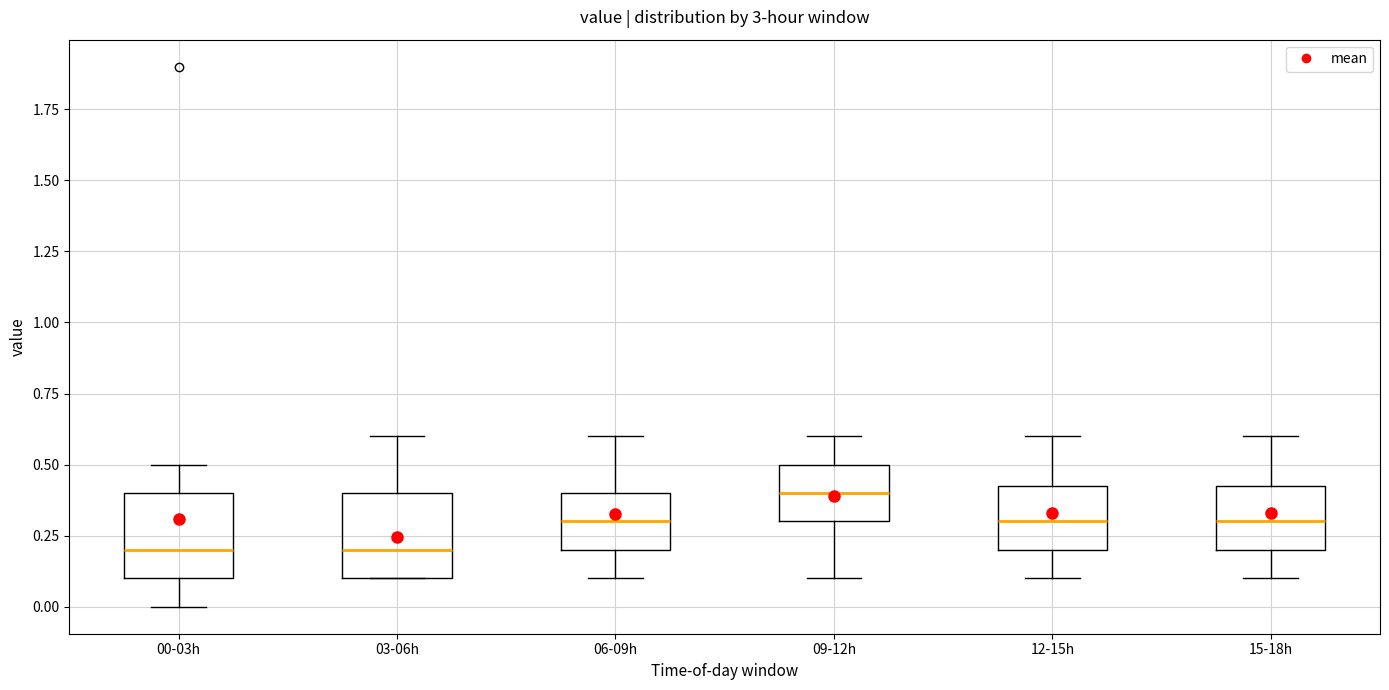

Reading left to right, transcribe this box plot: for each box, give where its median line is, the range the box spans, and where its two whiskers end, as read against the y-axis. The values are not printed on the chart, so give them approximately, as read against the axis.

00-03h: median 0.20, box 0.10 to 0.40, whiskers 0.00 to 0.50
03-06h: median 0.20, box 0.10 to 0.40, whiskers 0.10 to 0.60
06-09h: median 0.30, box 0.20 to 0.40, whiskers 0.10 to 0.60
09-12h: median 0.40, box 0.30 to 0.50, whiskers 0.10 to 0.60
12-15h: median 0.30, box 0.20 to 0.45, whiskers 0.10 to 0.60
15-18h: median 0.30, box 0.20 to 0.45, whiskers 0.10 to 0.60